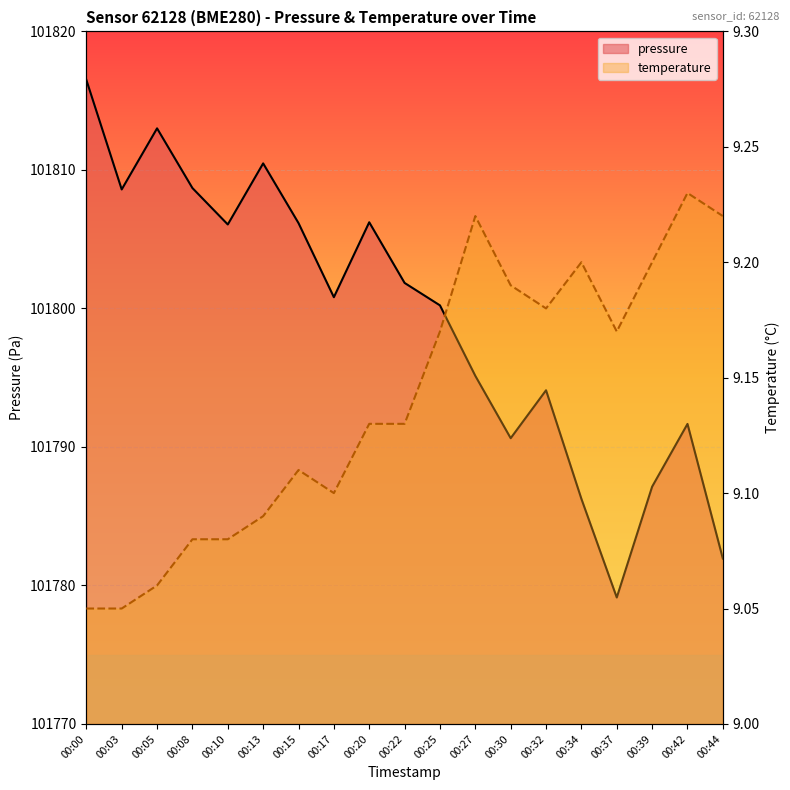

Reading left to right, transcribe all the data shown in this chart.

pressure: 00:00=101816.5	00:03=101808.6	00:05=101813.0	00:08=101808.7	00:10=101806.1	00:13=101810.5	00:15=101806.2	00:17=101800.8	00:20=101806.2	00:22=101801.8	00:25=101800.2	00:27=101795.1	00:30=101790.6	00:32=101794.1	00:34=101786.2	00:37=101779.1	00:39=101787.1	00:42=101791.7	00:44=101781.9
temperature: 00:00=9.1	00:03=9.1	00:05=9.1	00:08=9.1	00:10=9.1	00:13=9.1	00:15=9.1	00:17=9.1	00:20=9.1	00:22=9.1	00:25=9.2	00:27=9.2	00:30=9.2	00:32=9.2	00:34=9.2	00:37=9.2	00:39=9.2	00:42=9.2	00:44=9.2